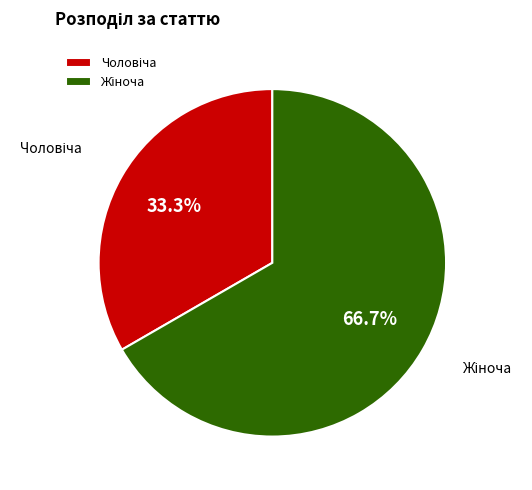

Does any single category account for the majority?

Yes